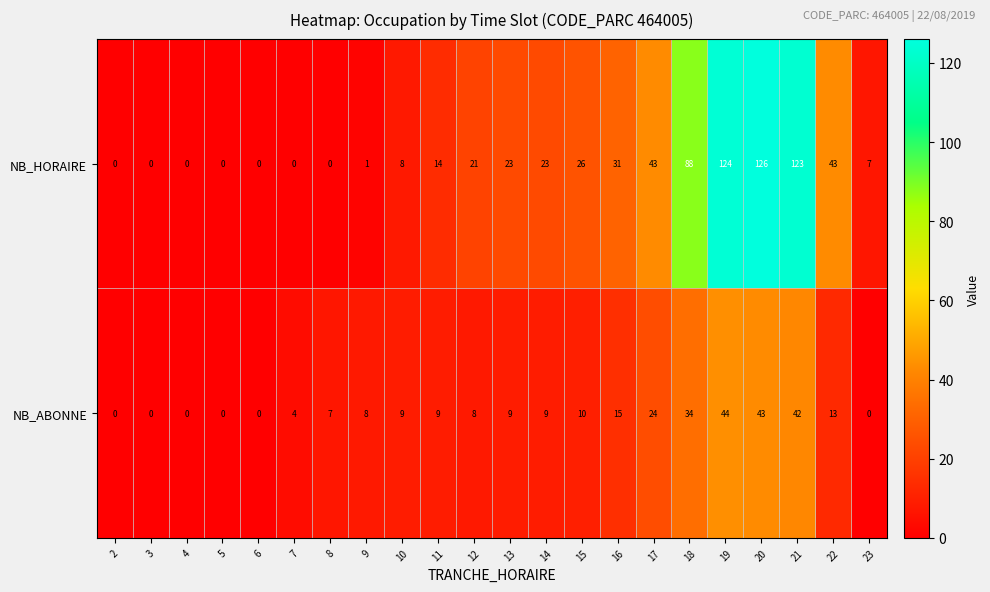

What is the sum of all NB_ABONNE values?

288